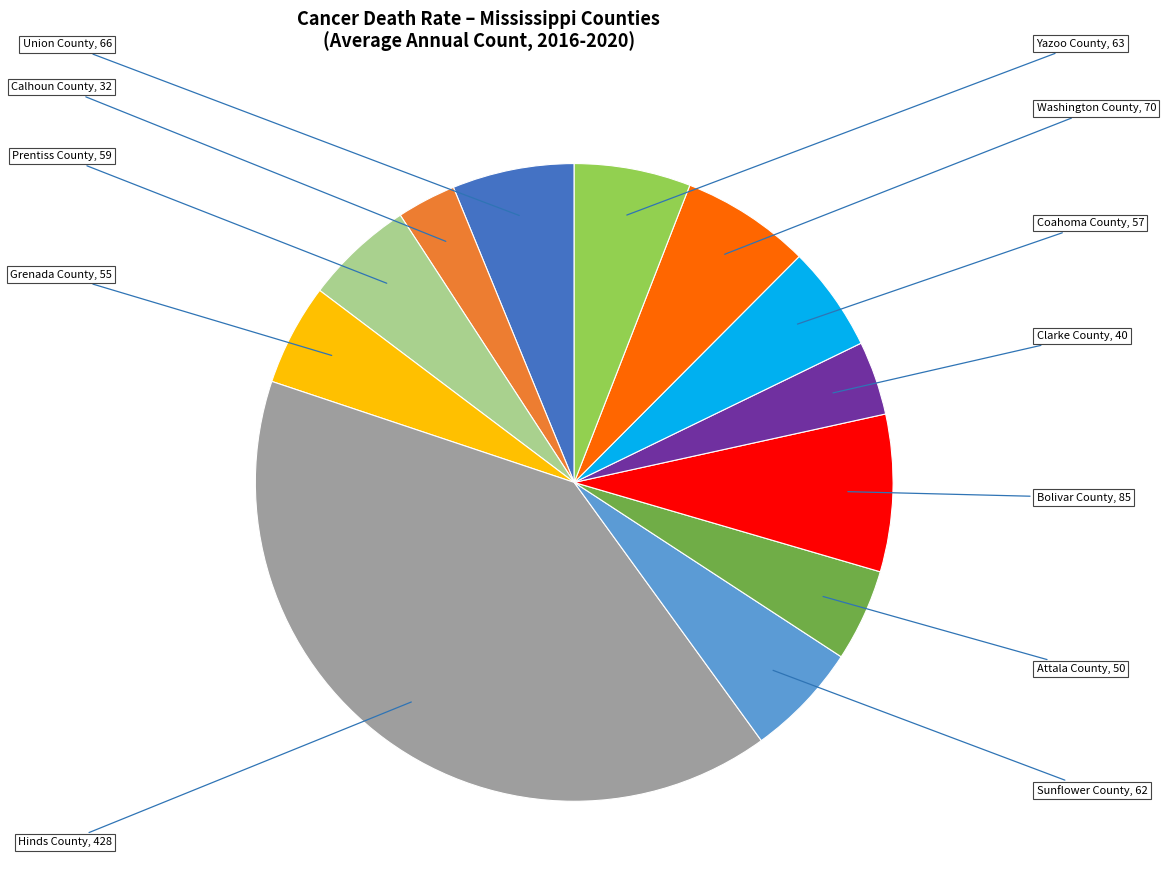

Which slice is the smallest?

Calhoun County